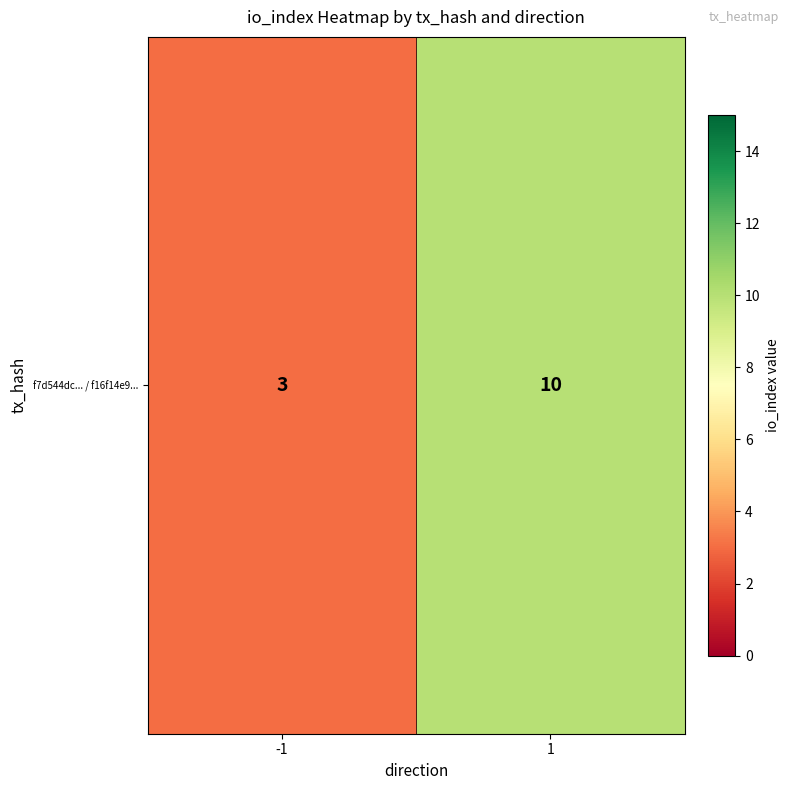

Rank the categories by value from lowest to highest.

-1, 1